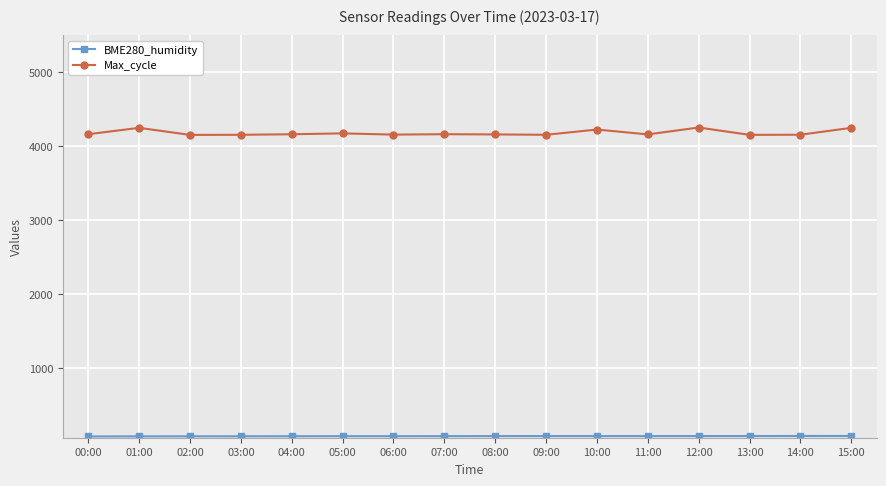

What is the label of the 10th point from the right?

06:00